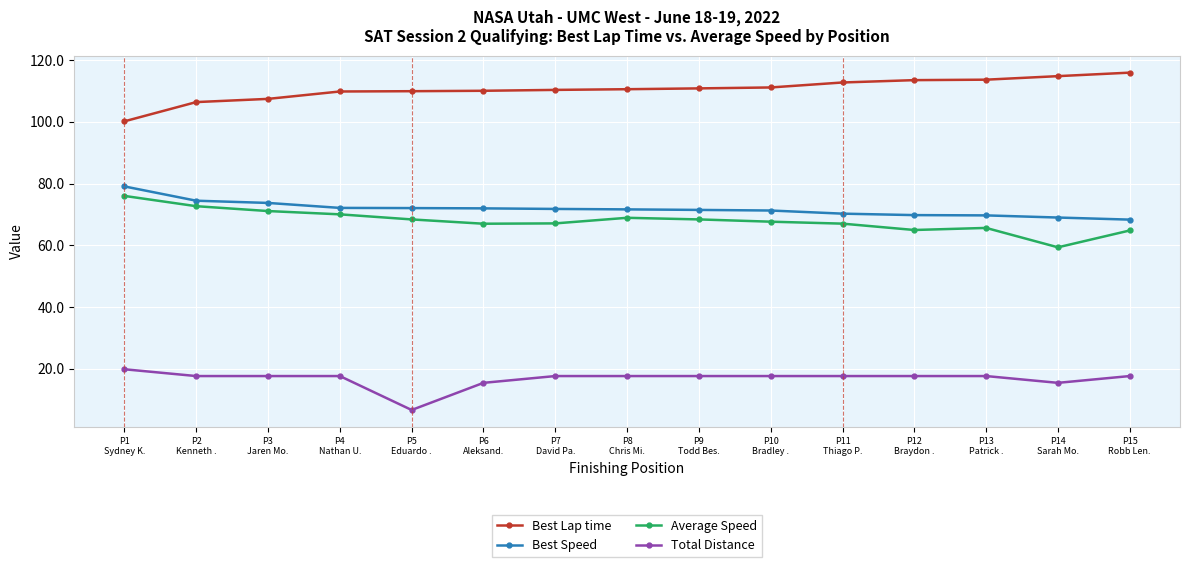

Which label corresponds to the smallest value in the chart?

P5
Eduardo .